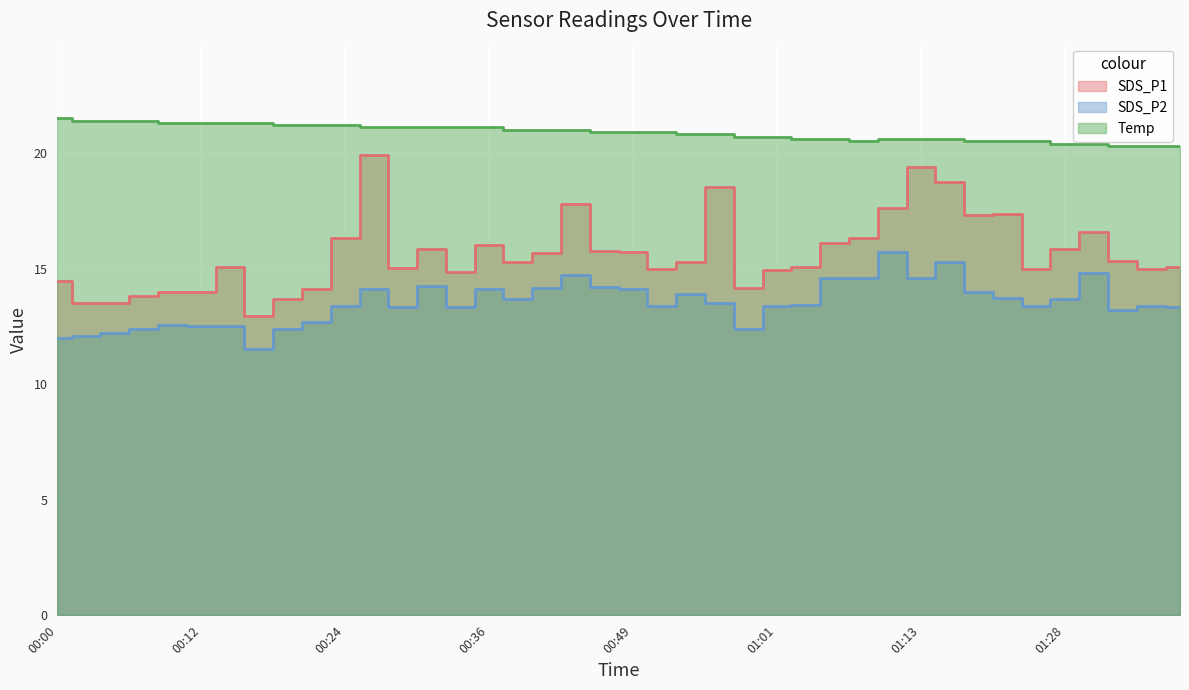

How many interior local valleys does the SDS_P2 series have?

9